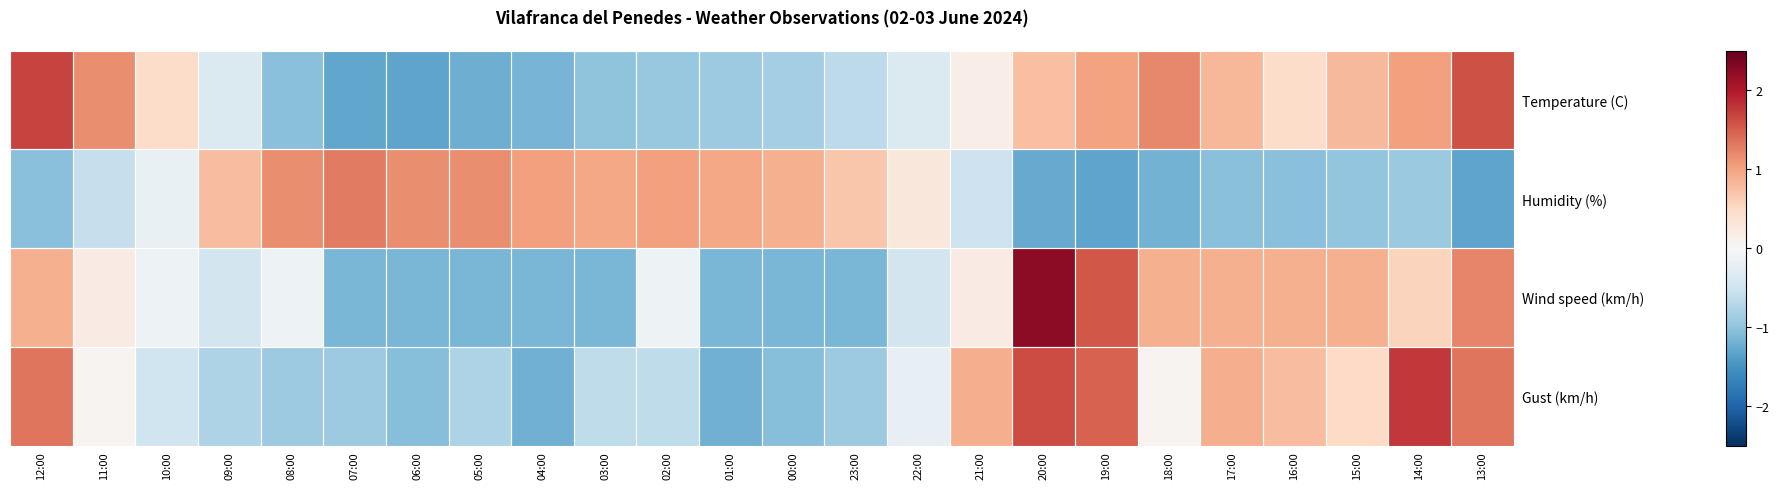

Reading left to right, list all the values displayed in this chart.

Temperature (C): 12:00=1.7	11:00=1.2	10:00=0.5	09:00=-0.4	08:00=-1.0	07:00=-1.3	06:00=-1.3	05:00=-1.2	04:00=-1.2	03:00=-1.0	02:00=-0.9	01:00=-0.9	00:00=-0.8	23:00=-0.6	22:00=-0.4	21:00=0.2	20:00=0.7	19:00=1.0	18:00=1.2	17:00=0.8	16:00=0.5	15:00=0.8	14:00=1.0	13:00=1.6
Humidity (%): 12:00=-1.1	11:00=-0.6	10:00=-0.2	09:00=0.8	08:00=1.2	07:00=1.3	06:00=1.2	05:00=1.2	04:00=1.0	03:00=1.0	02:00=1.0	01:00=1.0	00:00=0.9	23:00=0.7	22:00=0.3	21:00=-0.5	20:00=-1.3	19:00=-1.3	18:00=-1.2	17:00=-1.1	16:00=-1.1	15:00=-1.0	14:00=-0.9	13:00=-1.3
Wind speed (km/h): 12:00=0.9	11:00=0.2	10:00=-0.1	09:00=-0.5	08:00=-0.1	07:00=-1.1	06:00=-1.1	05:00=-1.1	04:00=-1.1	03:00=-1.1	02:00=-0.1	01:00=-1.1	00:00=-1.1	23:00=-1.1	22:00=-0.5	21:00=0.2	20:00=2.2	19:00=1.6	18:00=0.9	17:00=0.9	16:00=0.9	15:00=0.9	14:00=0.5	13:00=1.2
Gust (km/h): 12:00=1.3	11:00=0.1	10:00=-0.5	09:00=-0.8	08:00=-0.9	07:00=-0.9	06:00=-1.1	05:00=-0.8	04:00=-1.2	03:00=-0.6	02:00=-0.6	01:00=-1.2	00:00=-1.1	23:00=-0.9	22:00=-0.2	21:00=0.9	20:00=1.6	19:00=1.5	18:00=0.1	17:00=0.9	16:00=0.8	15:00=0.5	14:00=1.8	13:00=1.3